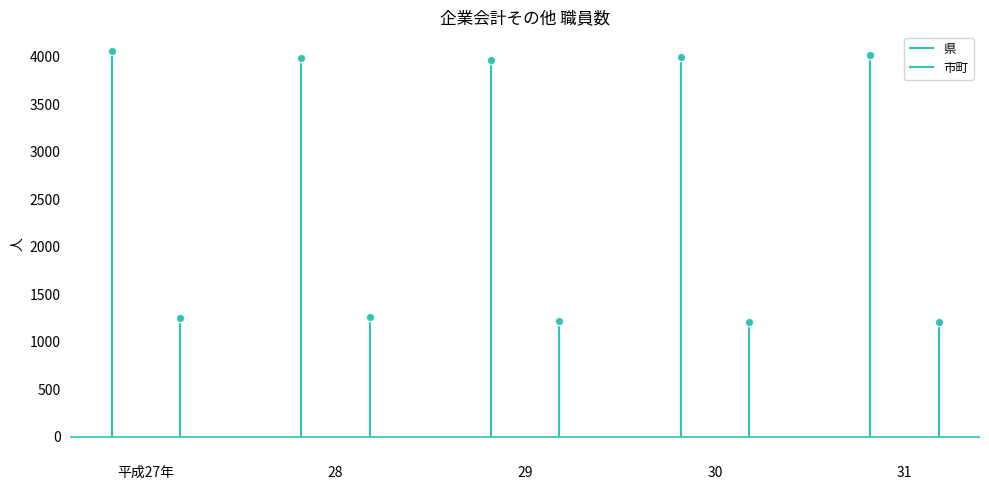

The 市町 series shows 297 at 28. True or false?

False